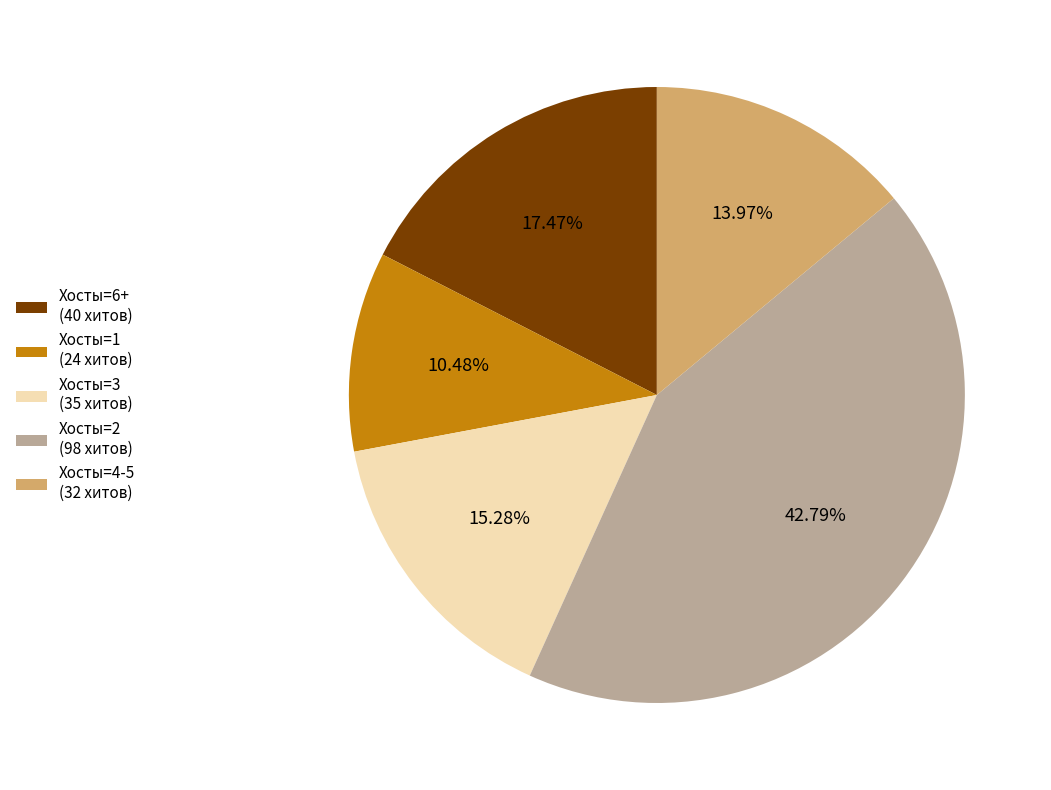

Rank the categories by value from highest to lowest.

Хосты=2 (98 хитов), Хосты=6+ (40 хитов), Хосты=3 (35 хитов), Хосты=4-5 (32 хитов), Хосты=1 (24 хитов)